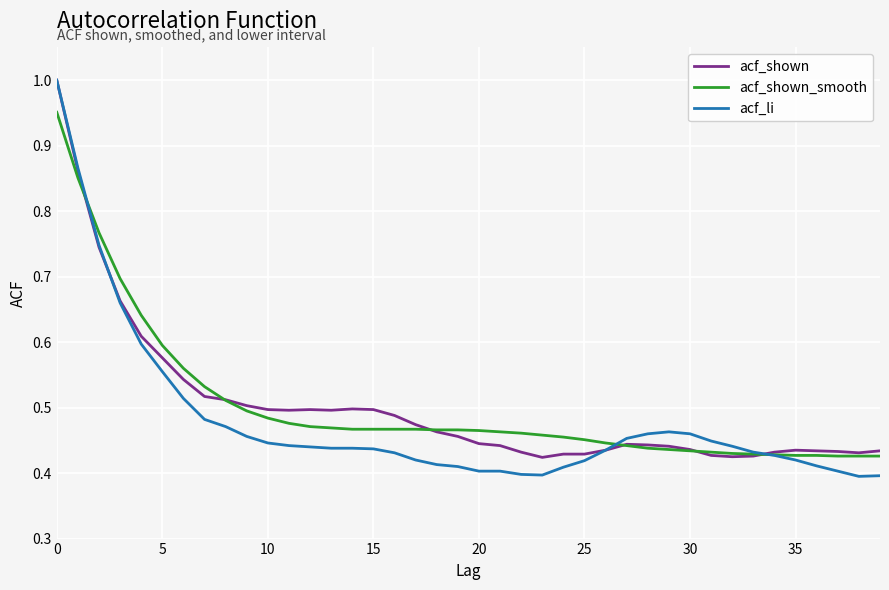

Which series has the widest spread of values?

acf_li